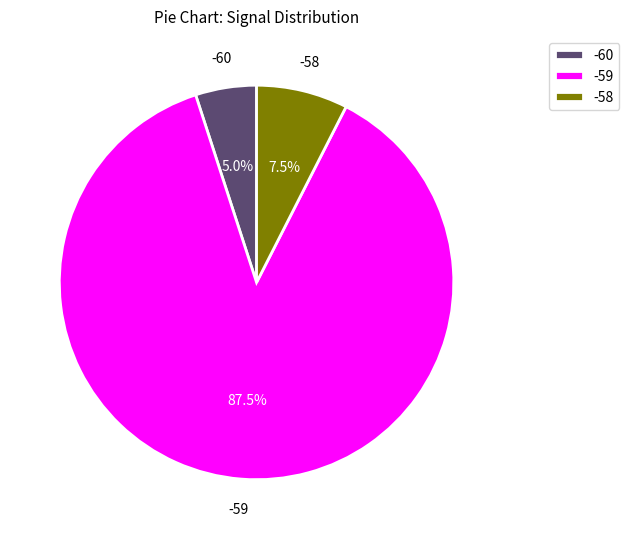

Is there a majority slice in this chart?

Yes